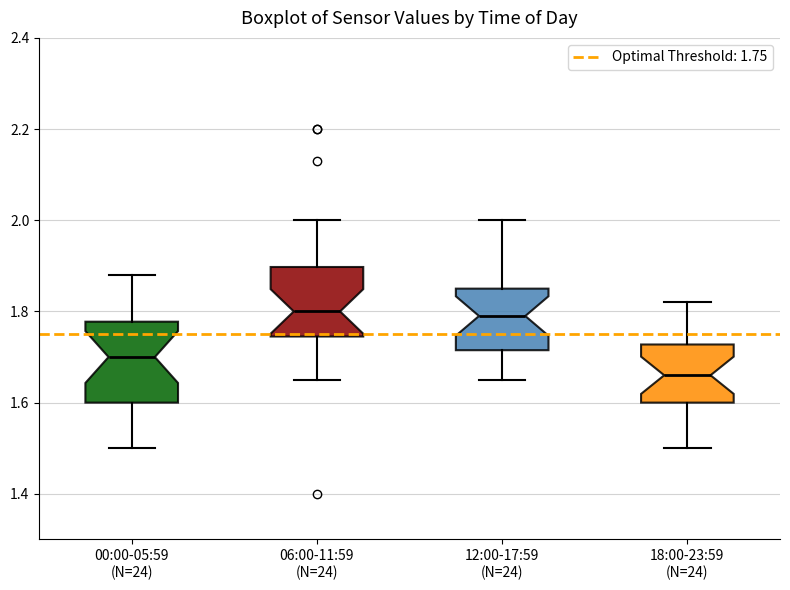

Which box is the tallest, from its lower edge to its upper edge?

00:00-05:59 (N=24)